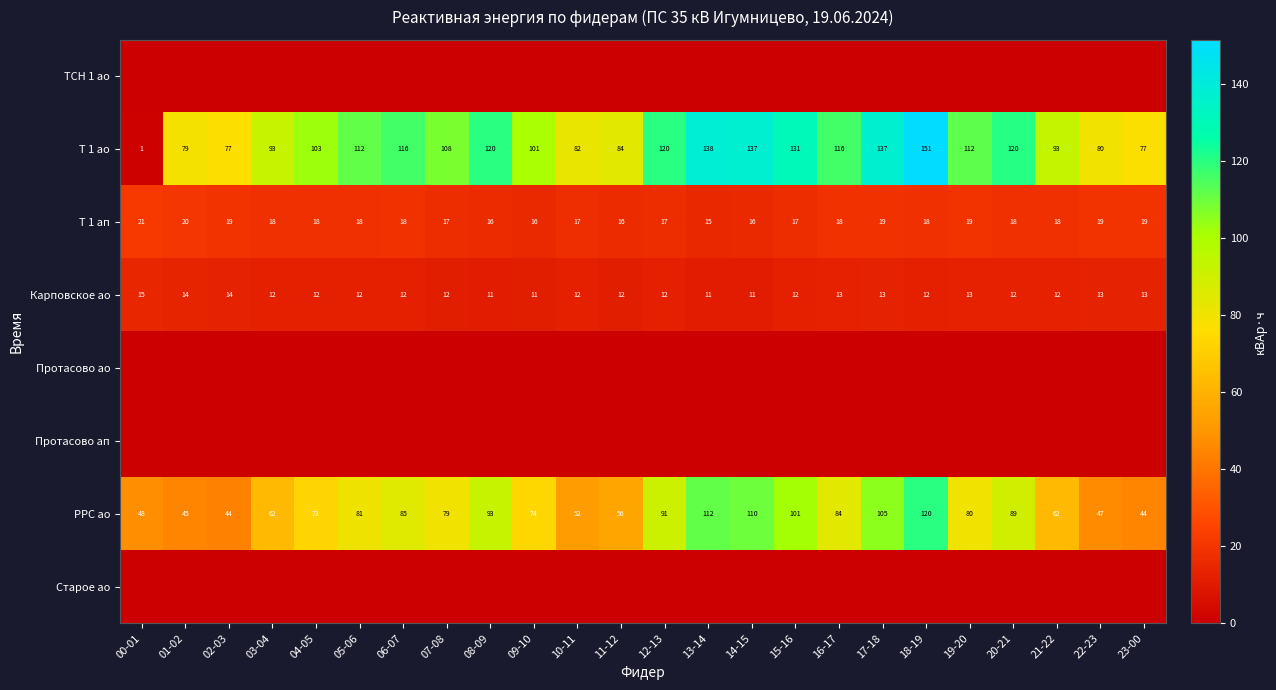

What is the spread (max minus min) of values at 09-10?

100.8